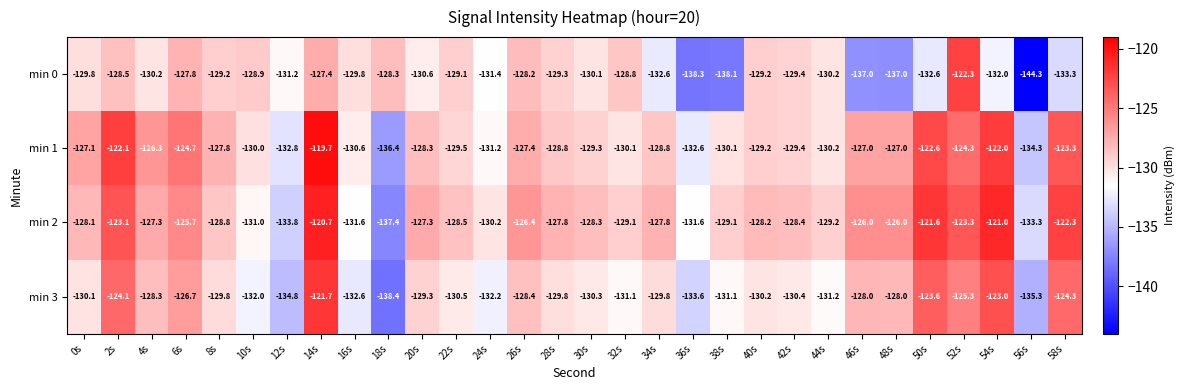

Which label corresponds to the smallest value in the chart?

56s